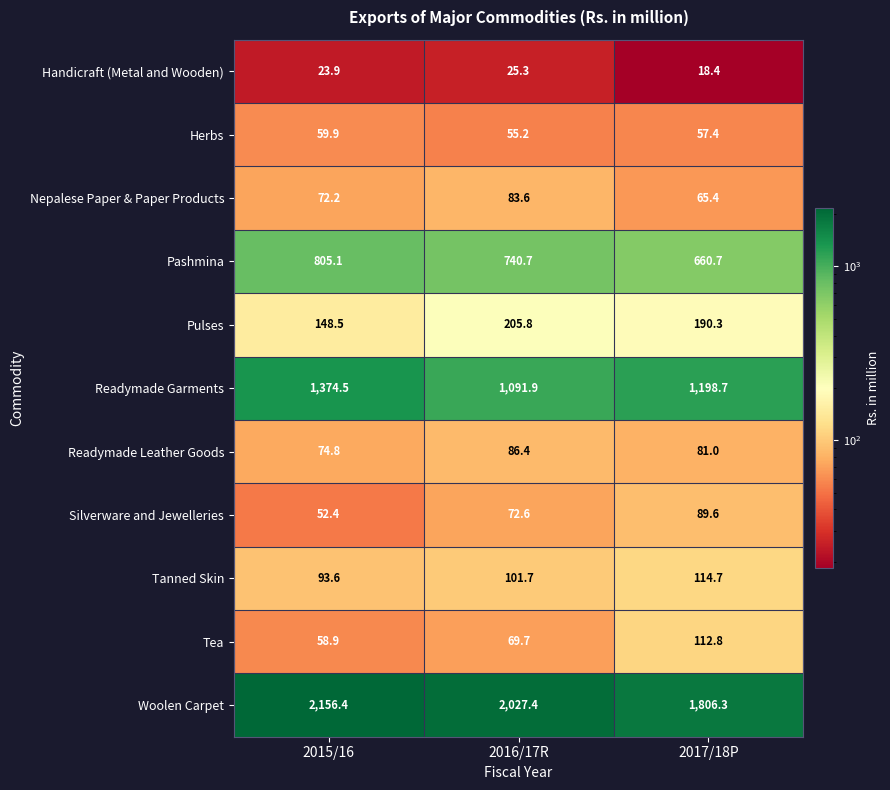

What is the average value of the Herbs series?

57.5